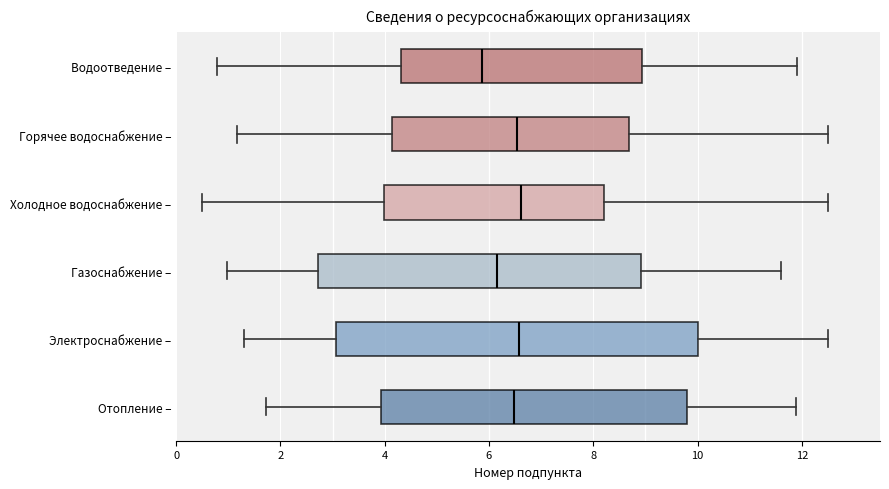

Comparing the boxes themselves (not the whiskers), which one is the widest?

Электроснабжение –